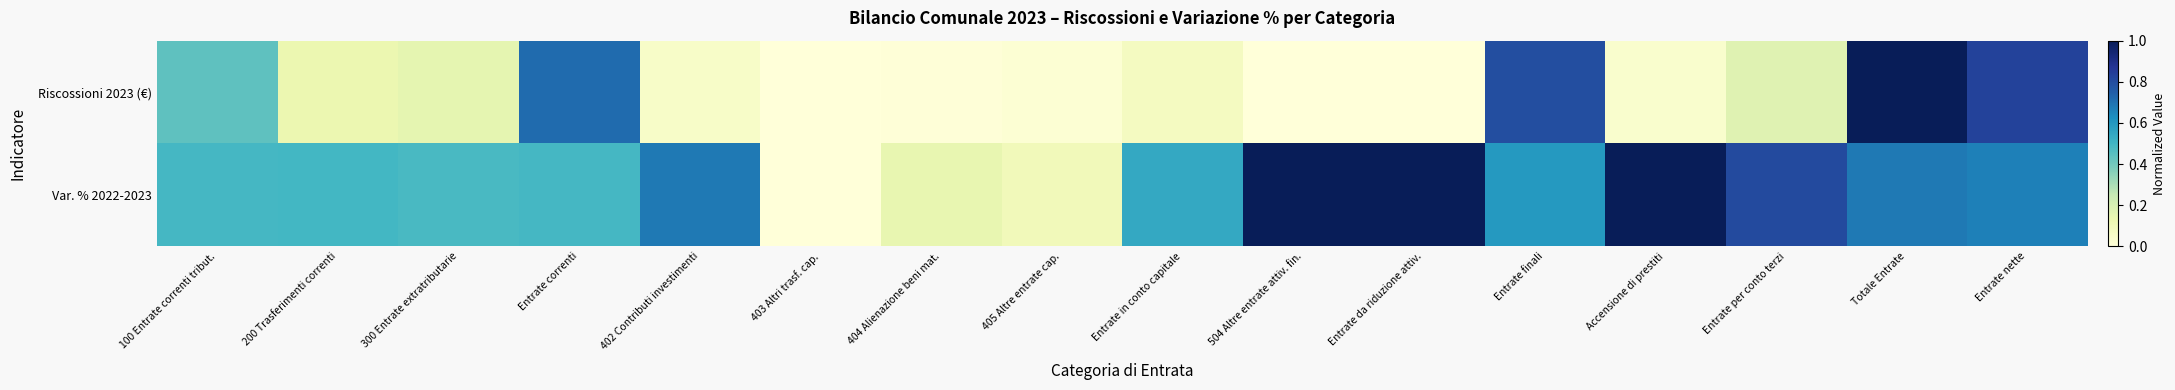

How many distinct data groups are displayed?

2